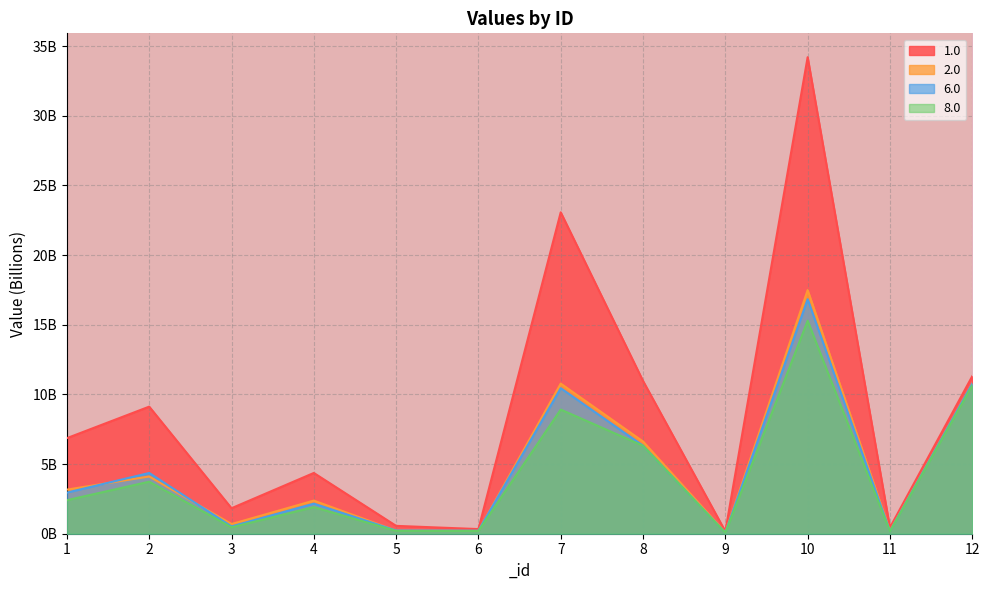

Does the chart display data point markers on the line(s)?

No